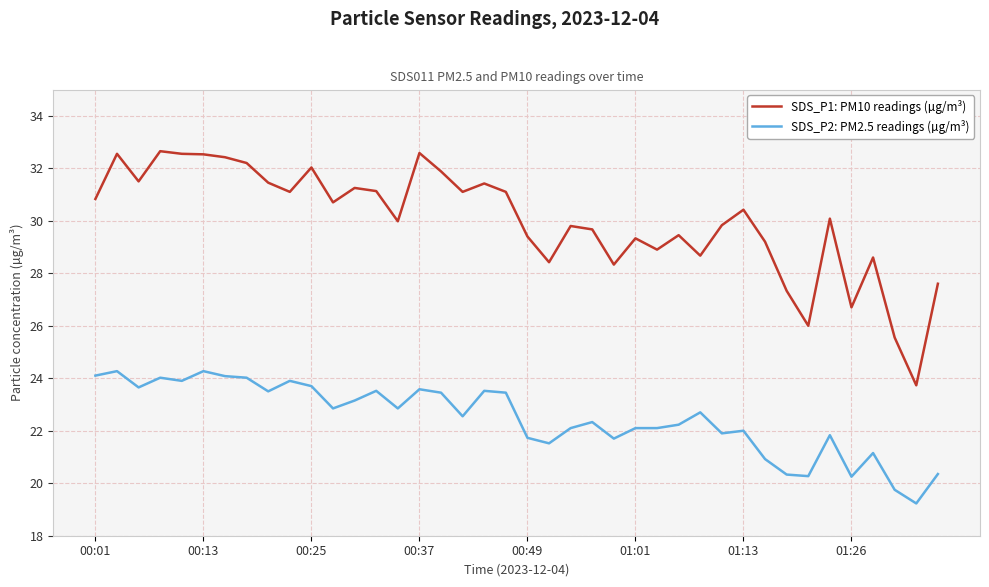

True or false: SDS_P2: PM2.5 readings (µg/m³) and SDS_P1: PM10 readings (µg/m³) intersect in this chart.

False